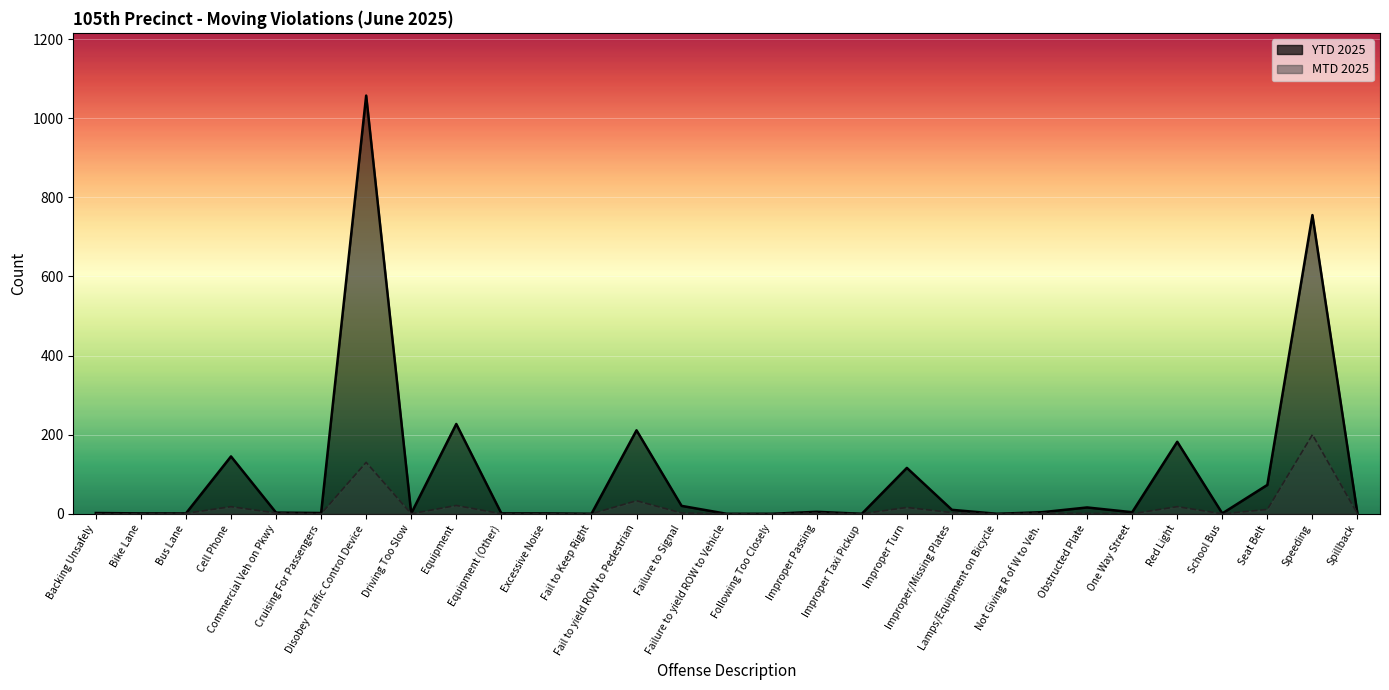

Reading left to right, extract all data points from this chart.

MTD 2025: Backing Unsafely=0	Bike Lane=0	Bus Lane=1	Cell Phone=18	Commercial Veh on Pkwy=2	Cruising For Passengers=0	Disobey Traffic Control Device=130	Driving Too Slow=0	Equipment=21	Equipment (Other)=0	Excessive Noise=0	Fail to Keep Right=0	Fail to yield ROW to Pedestrian=33	Failure to Signal=2	Failure to yield ROW to Vehicle=0	Following Too Closely=0	Improper Passing=2	Improper Taxi Pickup=0	Improper Turn=16	Improper/Missing Plates=3	Lamps/Equipment on Bicycle=0	Not Giving R of W to Veh.=2	Obstructed Plate=1	One Way Street=0	Red Light=18	School Bus=0	Seat Belt=11	Speeding=200	Spillback=0
YTD 2025: Backing Unsafely=2	Bike Lane=1	Bus Lane=1	Cell Phone=145	Commercial Veh on Pkwy=3	Cruising For Passengers=2	Disobey Traffic Control Device=1057	Driving Too Slow=1	Equipment=227	Equipment (Other)=1	Excessive Noise=1	Fail to Keep Right=0	Fail to yield ROW to Pedestrian=211	Failure to Signal=20	Failure to yield ROW to Vehicle=0	Following Too Closely=0	Improper Passing=5	Improper Taxi Pickup=0	Improper Turn=116	Improper/Missing Plates=10	Lamps/Equipment on Bicycle=0	Not Giving R of W to Veh.=4	Obstructed Plate=16	One Way Street=4	Red Light=182	School Bus=1	Seat Belt=73	Speeding=755	Spillback=0